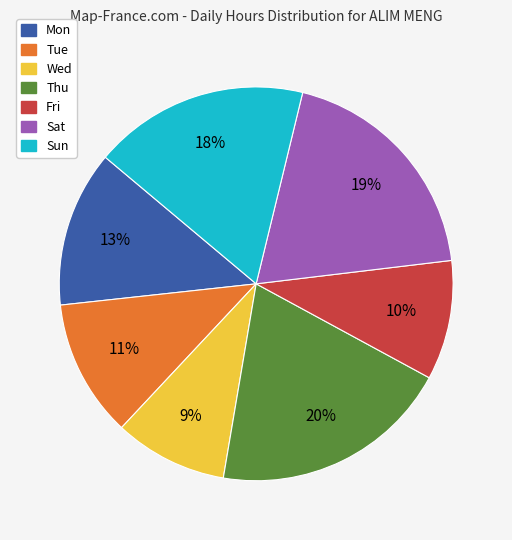

Is Sat the majority of the pie?

No